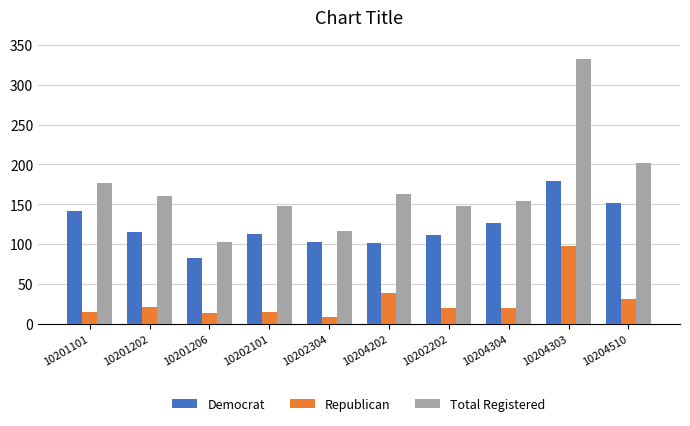

What is the total value across all series at 10202304?

228